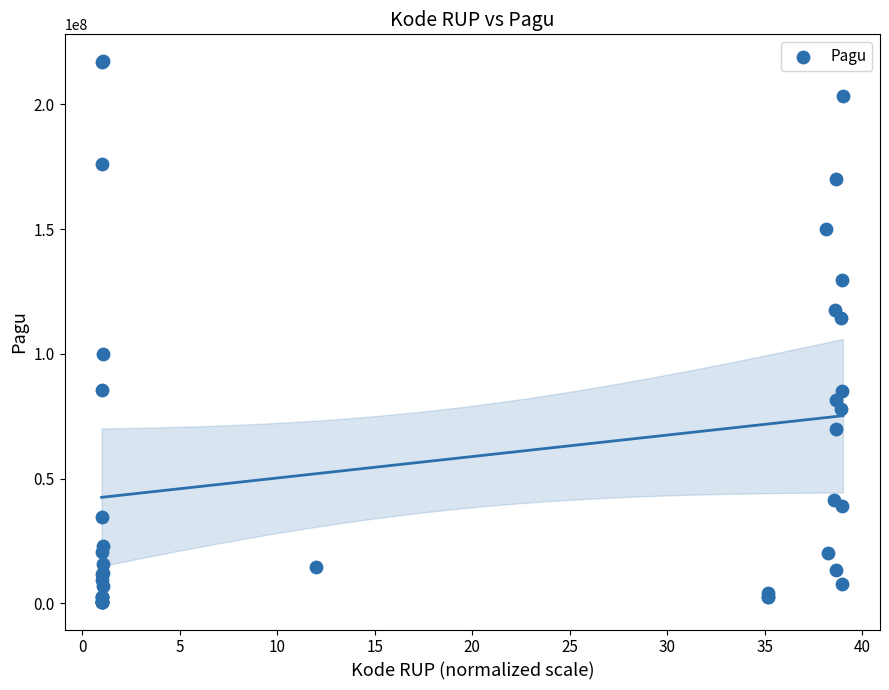

What Y value in the scatter plot is closest to 108830000?

114296000